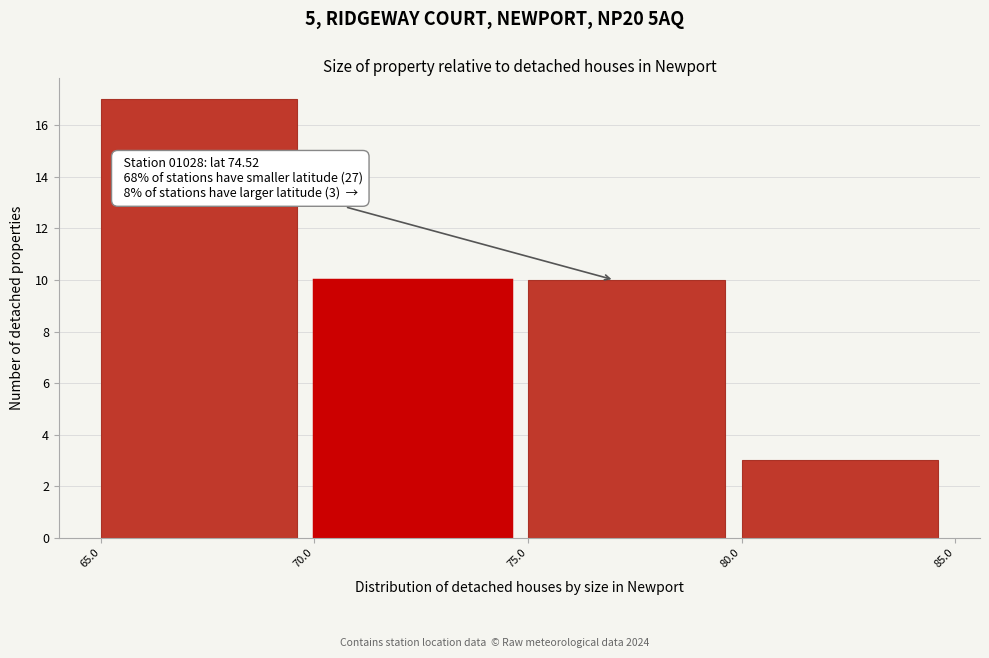

Which range on the x-axis has the tallest bar?

65.0 to 70.0